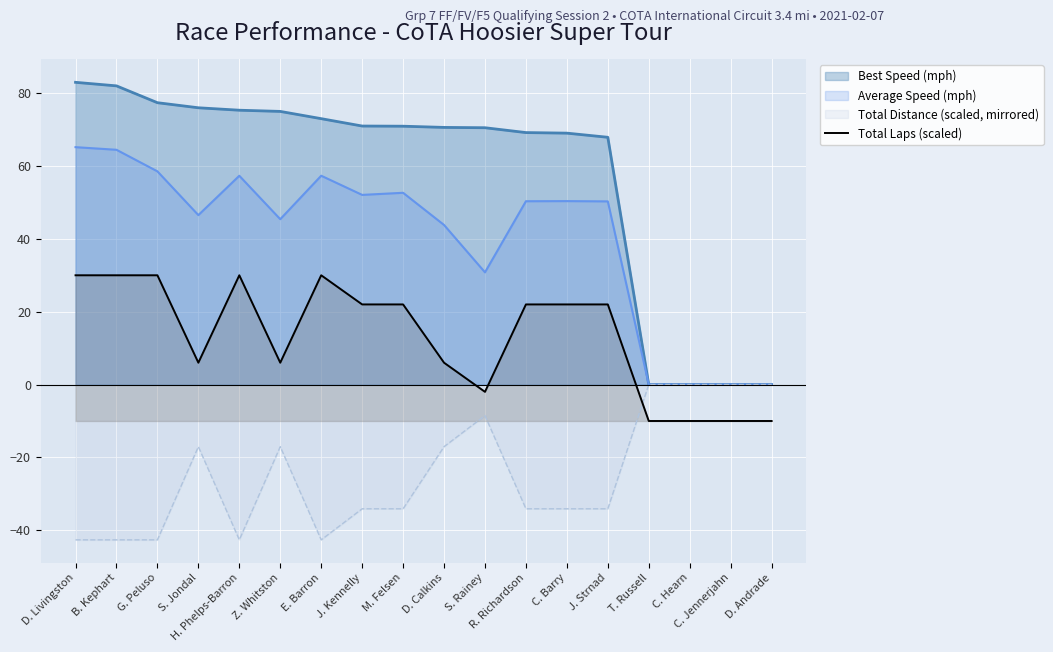

Where does the Best Speed (mph) series first go above 70?

D. Livingston